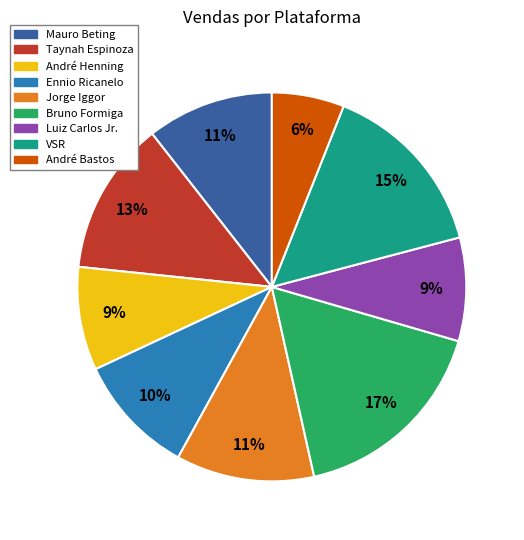

To the nearest percent, what percentage of the pie is Bruno Formiga?

17%